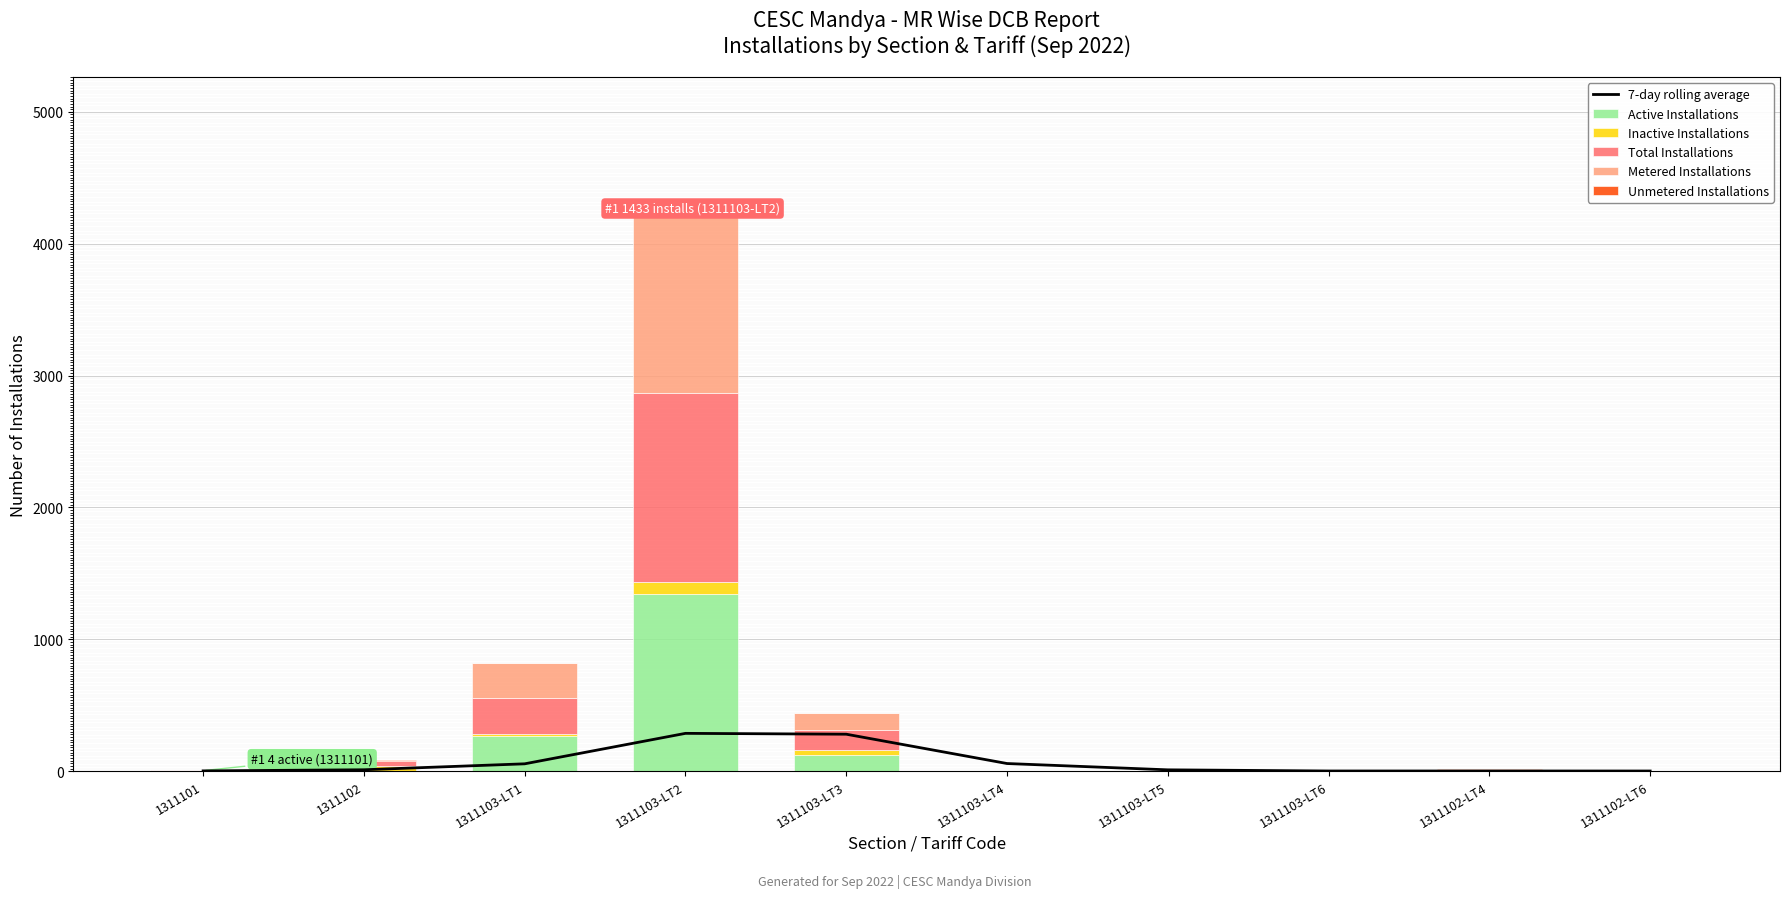

Is the value of Active Installations at 1311102-LT4 greater than the value of Inactive Installations at 1311102-LT4?

Yes